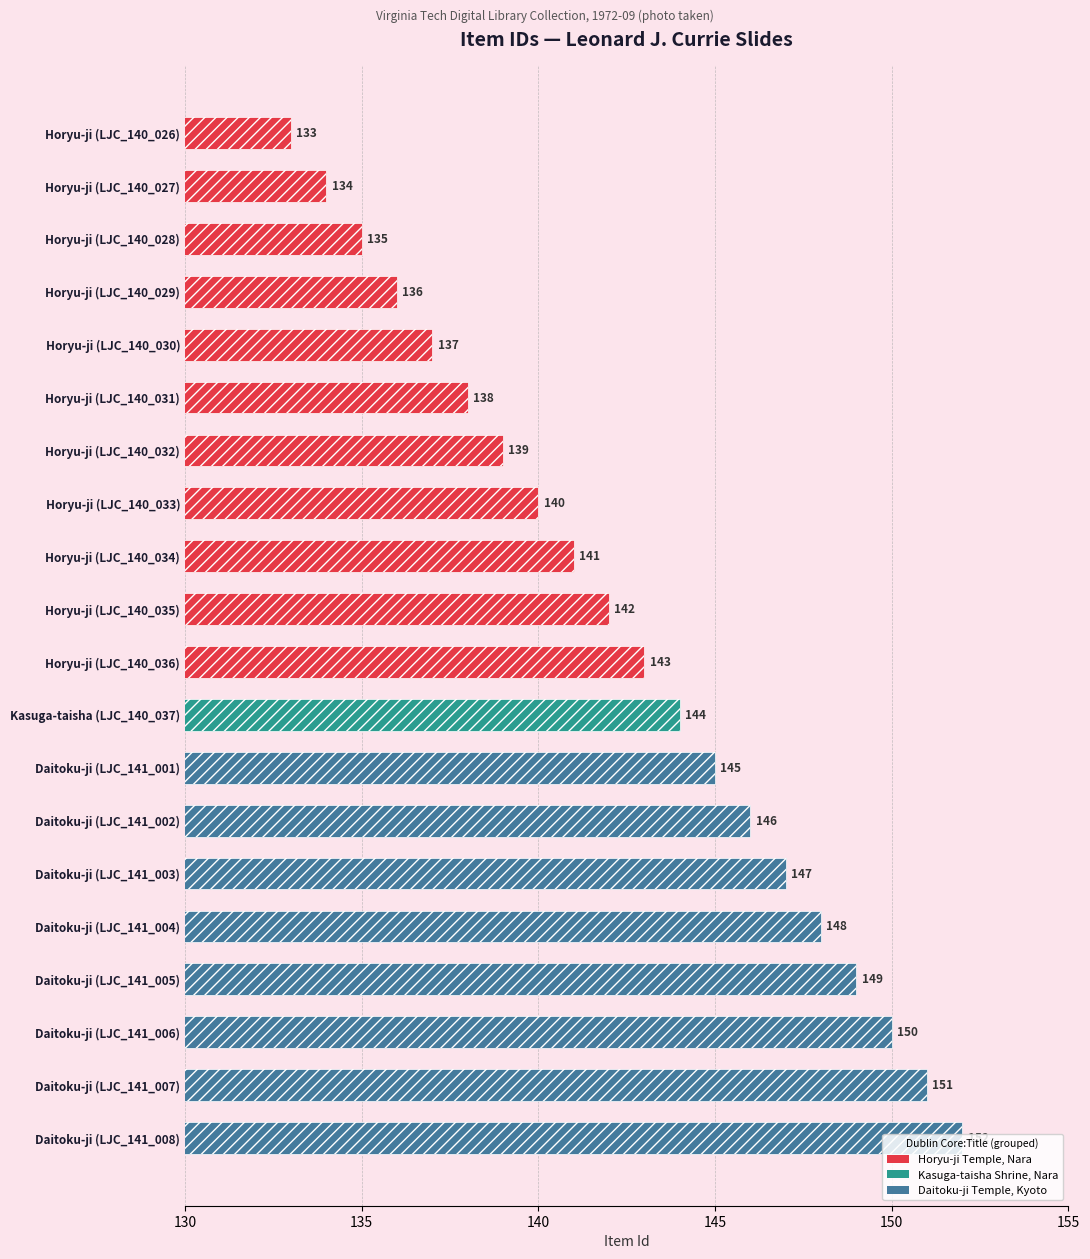

List the labels in order of value, smallest first.

Horyu-ji (LJC_140_026), Horyu-ji (LJC_140_027), Horyu-ji (LJC_140_028), Horyu-ji (LJC_140_029), Horyu-ji (LJC_140_030), Horyu-ji (LJC_140_031), Horyu-ji (LJC_140_032), Horyu-ji (LJC_140_033), Horyu-ji (LJC_140_034), Horyu-ji (LJC_140_035), Horyu-ji (LJC_140_036), Kasuga-taisha (LJC_140_037), Daitoku-ji (LJC_141_001), Daitoku-ji (LJC_141_002), Daitoku-ji (LJC_141_003), Daitoku-ji (LJC_141_004), Daitoku-ji (LJC_141_005), Daitoku-ji (LJC_141_006), Daitoku-ji (LJC_141_007), Daitoku-ji (LJC_141_008)